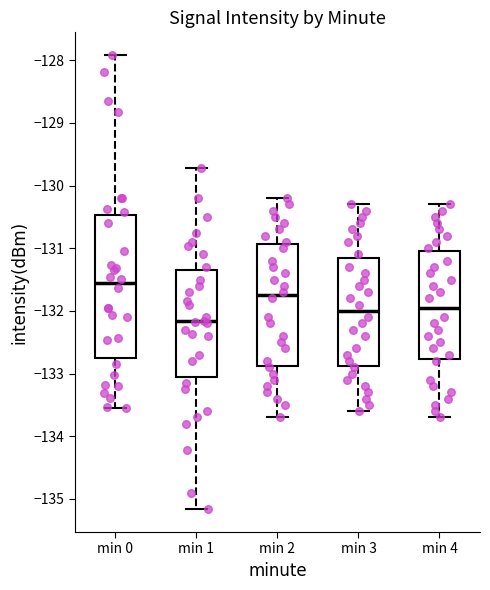

Reading left to right, transcribe this box plot: for each box, give where its median line is, the range the box spans, and where its two whiskers end, as read against the y-axis. The values are not printed on the chart, so give them approximately, as read against the axis.

min 0: median -131.6, box -132.8 to -130.5, whiskers -133.6 to -127.9
min 1: median -132.2, box -133.1 to -131.3, whiskers -135.2 to -129.7
min 2: median -131.7, box -132.9 to -130.9, whiskers -133.7 to -130.2
min 3: median -132.0, box -132.9 to -131.1, whiskers -133.6 to -130.3
min 4: median -131.9, box -132.8 to -131.0, whiskers -133.7 to -130.3